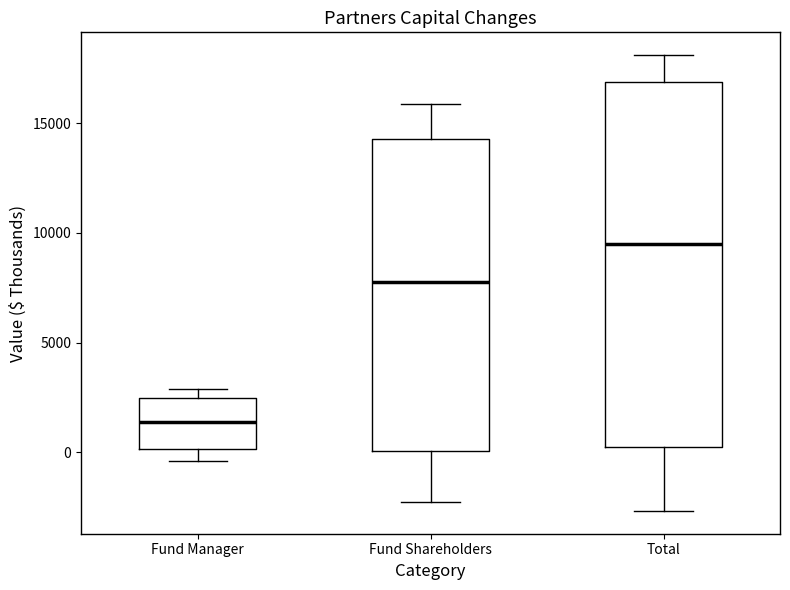

Reading left to right, transcribe this box plot: for each box, give where its median line is, the range the box spans, and where its two whiskers end, as read against the y-axis. The values are not printed on the chart, so give them approximately, as read against the axis.

Fund Manager: median 1500, box 0 to 2500, whiskers -500 to 3000
Fund Shareholders: median 8000, box 0 to 14500, whiskers -2500 to 16000
Total: median 9500, box 500 to 17000, whiskers -2500 to 18000